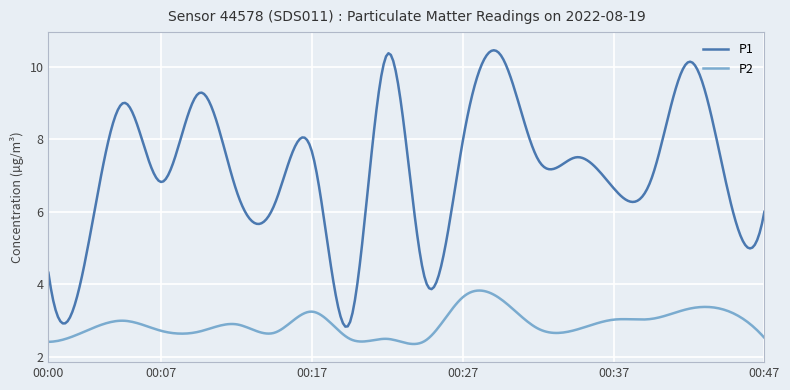

Count the number of categories in the chart.

300